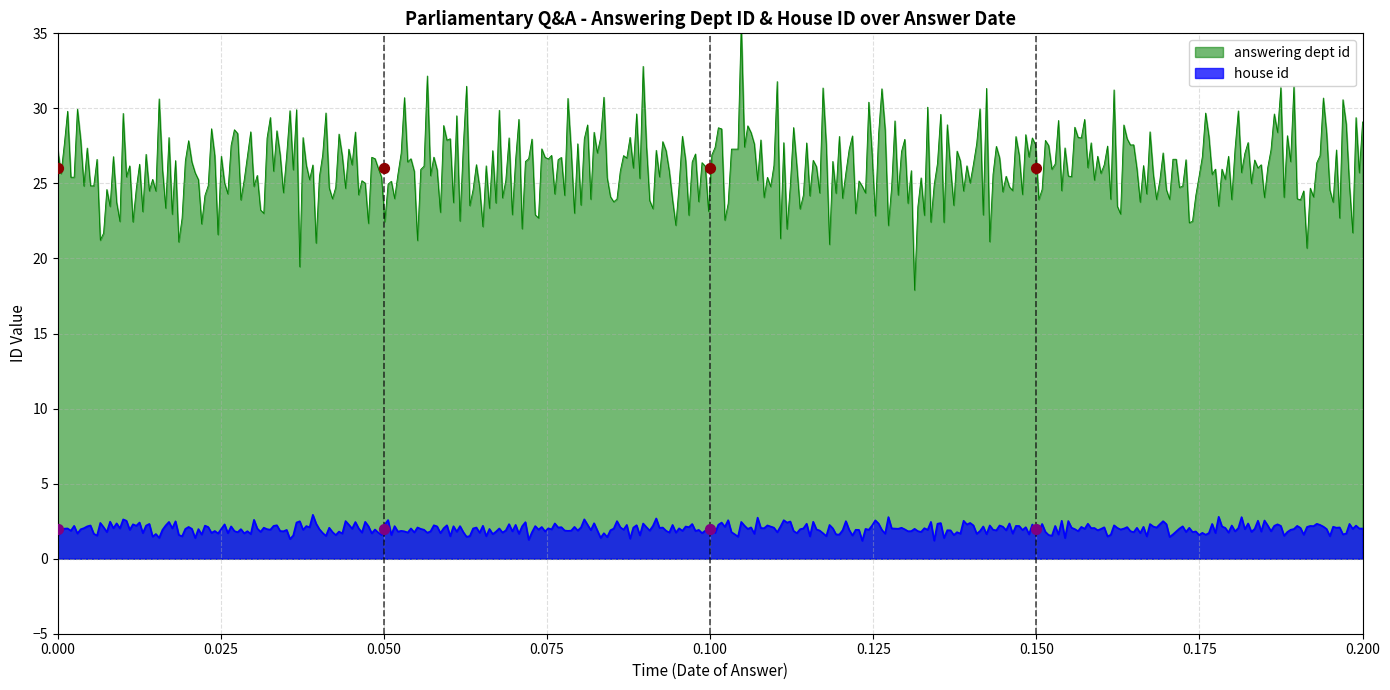

Which series has the largest total across all categories?

answering dept id